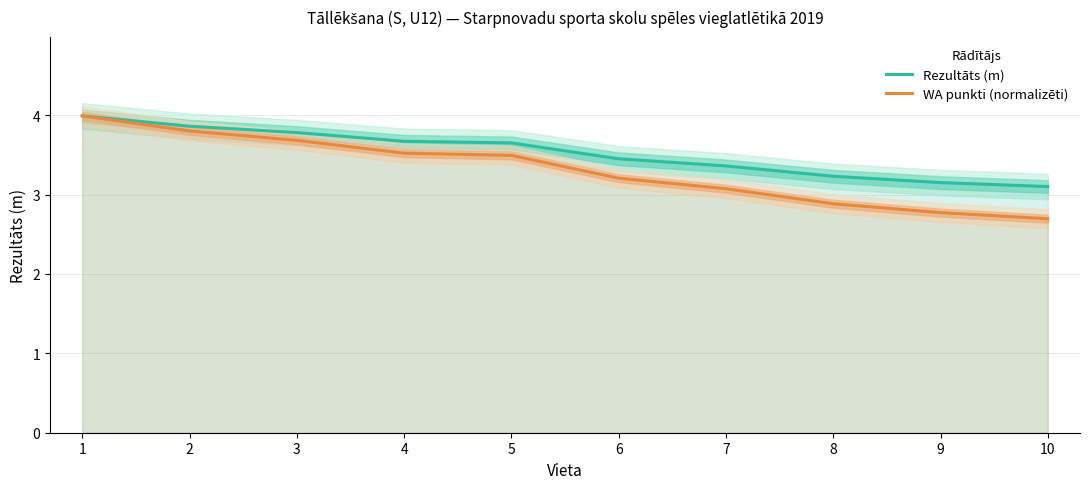

Is the value of Rezultāts (m) at 7 greater than the value of WA punkti (normalizēti) at 1?

No